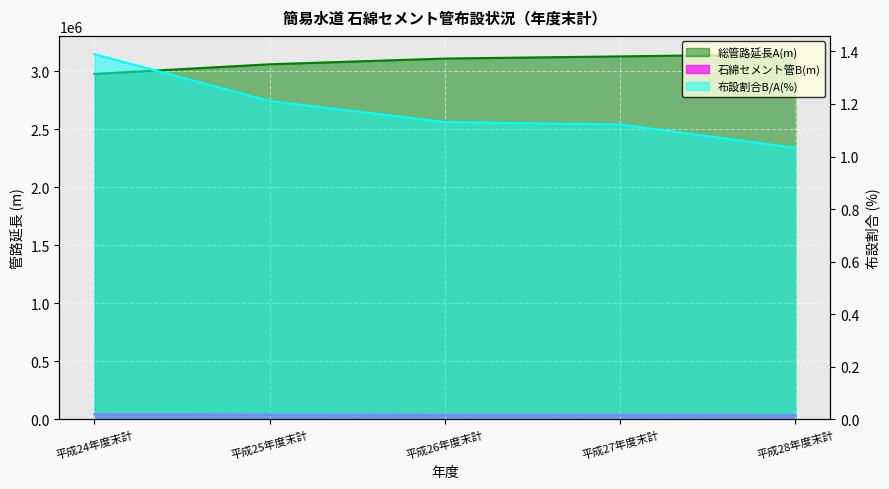

List the labels in order of 布設割合B/A(%) value, smallest first.

平成28年度末計, 平成27年度末計, 平成26年度末計, 平成25年度末計, 平成24年度末計